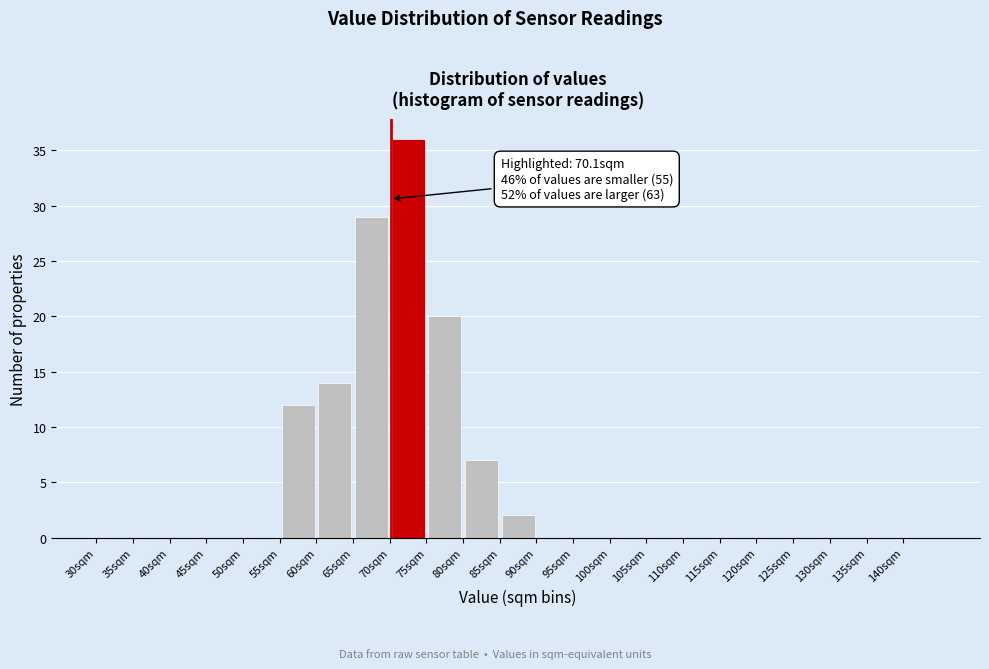

Over which range of the x-axis is the bar tallest?

70 to 75